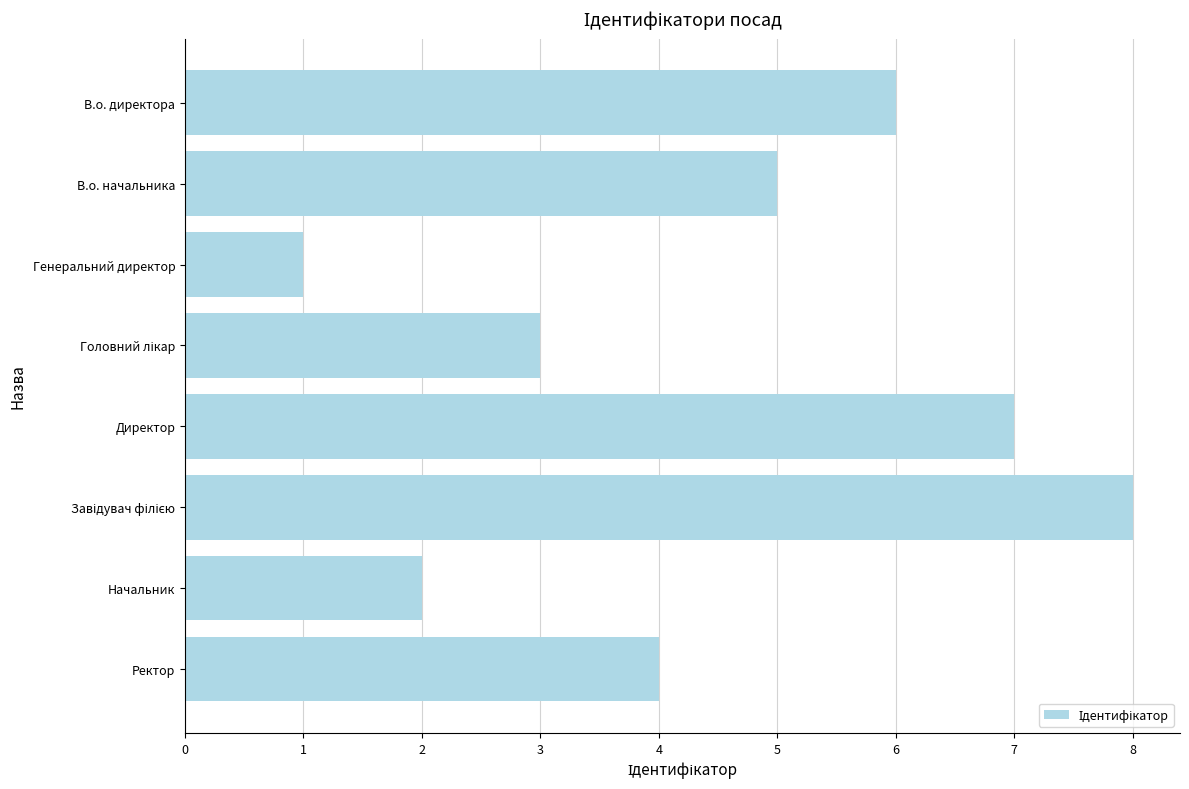

Reading top to bottom, transcribe all the data shown in this chart.

6	5	1	3	7	8	2	4